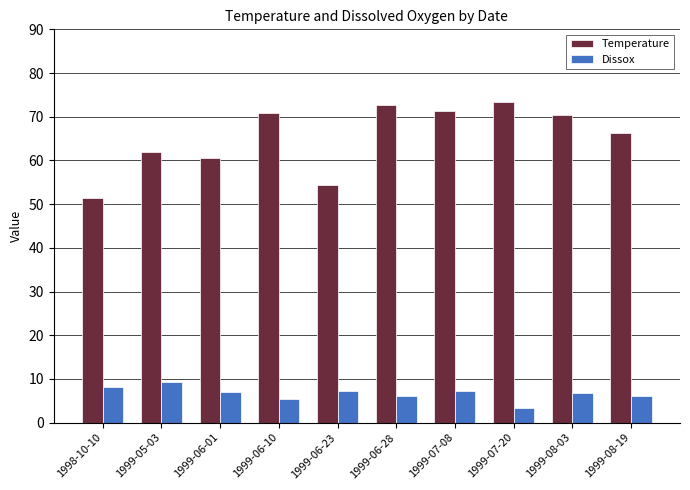

What is the average value of the Dissox series?

6.7